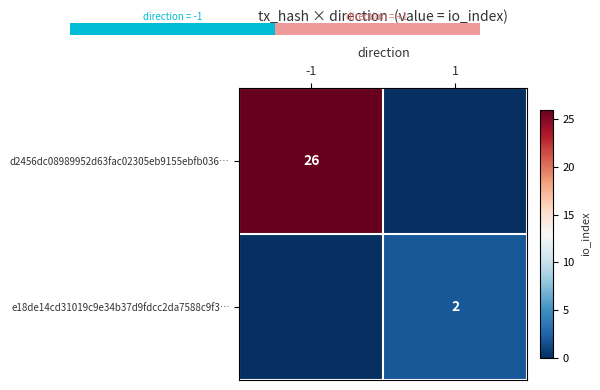

The value of d2456dc08989952d63fac02305eb9155ebfb036… at -1 is 39. True or false?

False